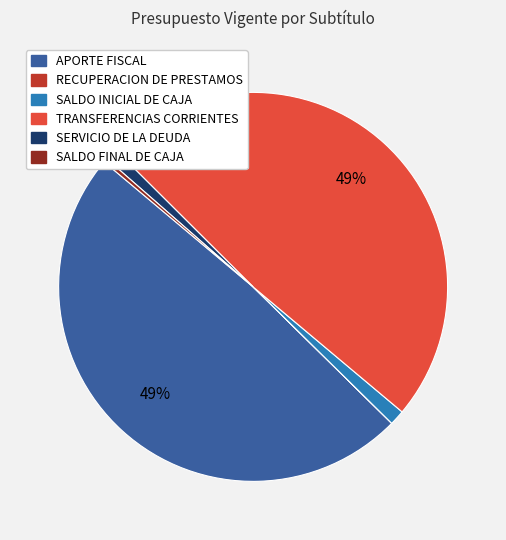

To the nearest percent, what is the difference between the largest and smallest slice percentages?

49%